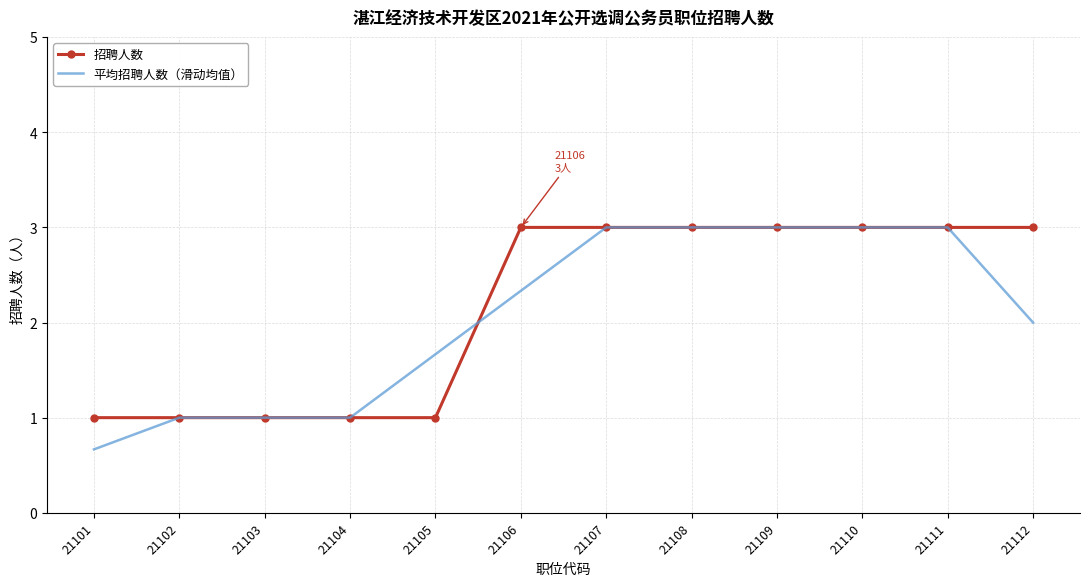

What is the difference between the highest and lowest values at 21112?

1.0